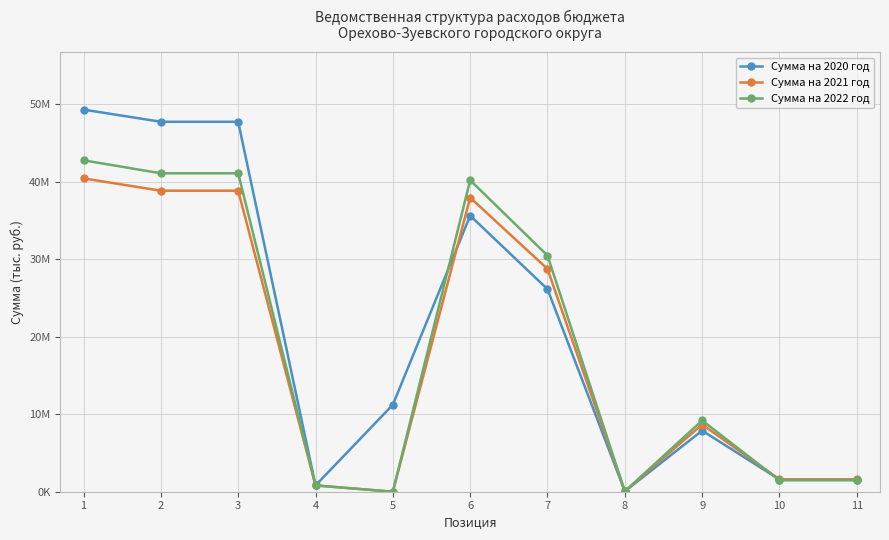

What are all the series names shown in the legend?

Сумма на 2020 год, Сумма на 2021 год, Сумма на 2022 год